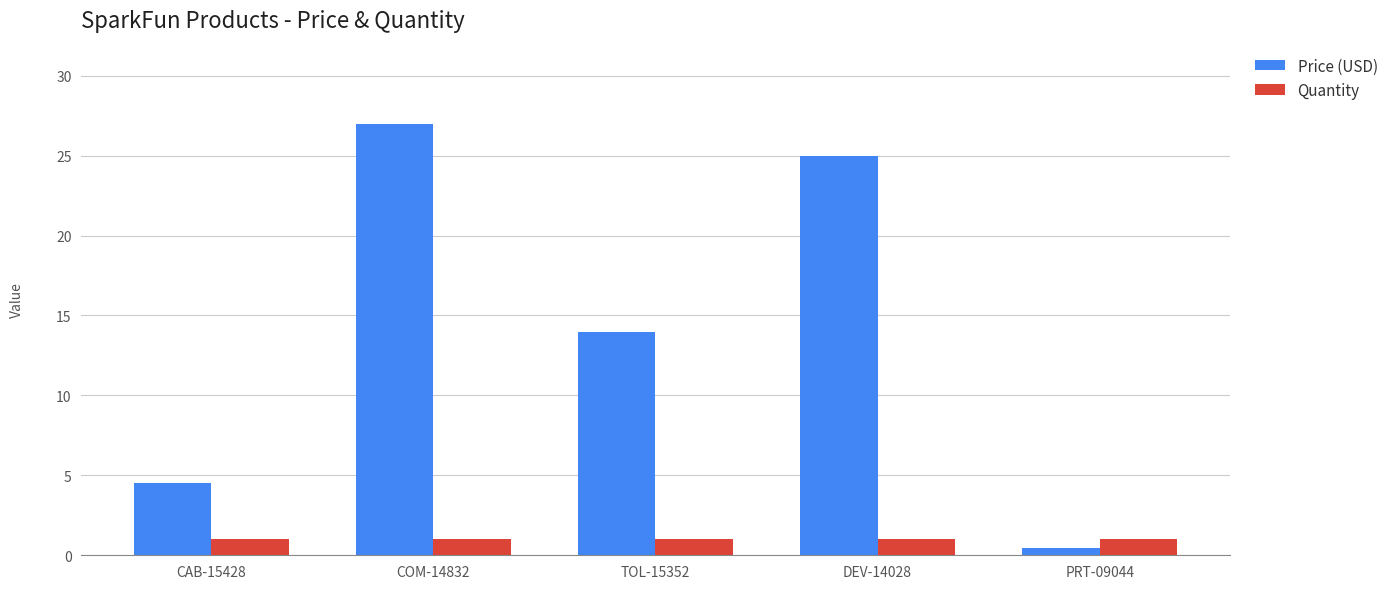

What is the total value across all series at CAB-15428?

5.5